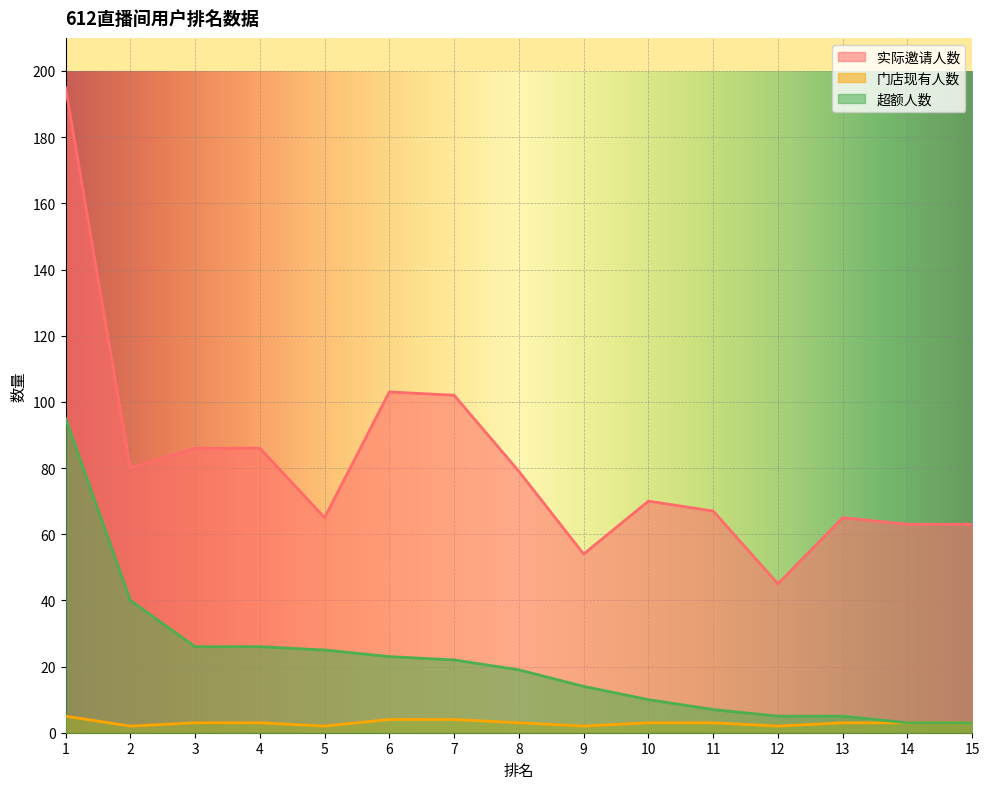

Rank the categories by 实际邀请人数 value from highest to lowest.

1, 6, 7, 3, 4, 2, 8, 10, 11, 5, 13, 14, 15, 9, 12